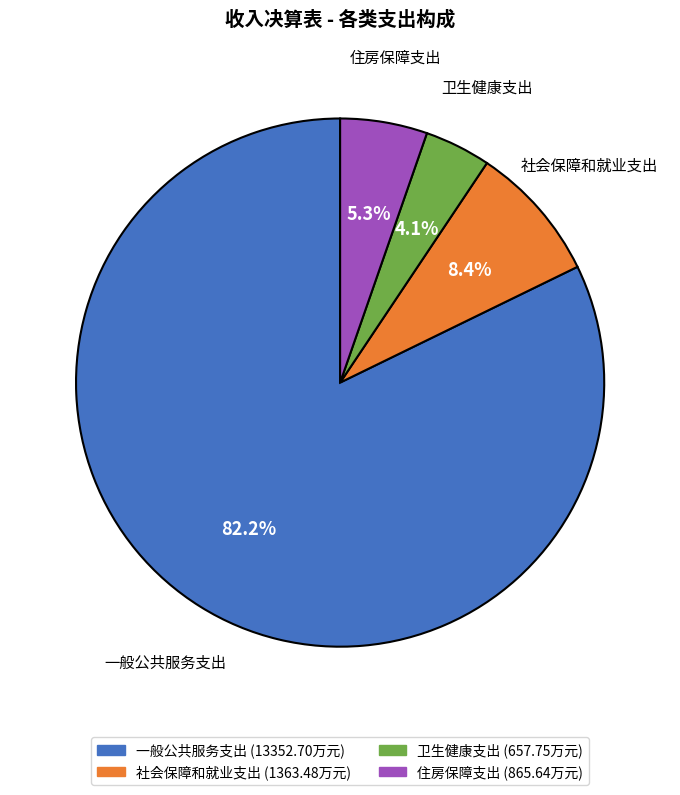

To the nearest percent, what is the difference between the largest and smallest slice percentages?

78%